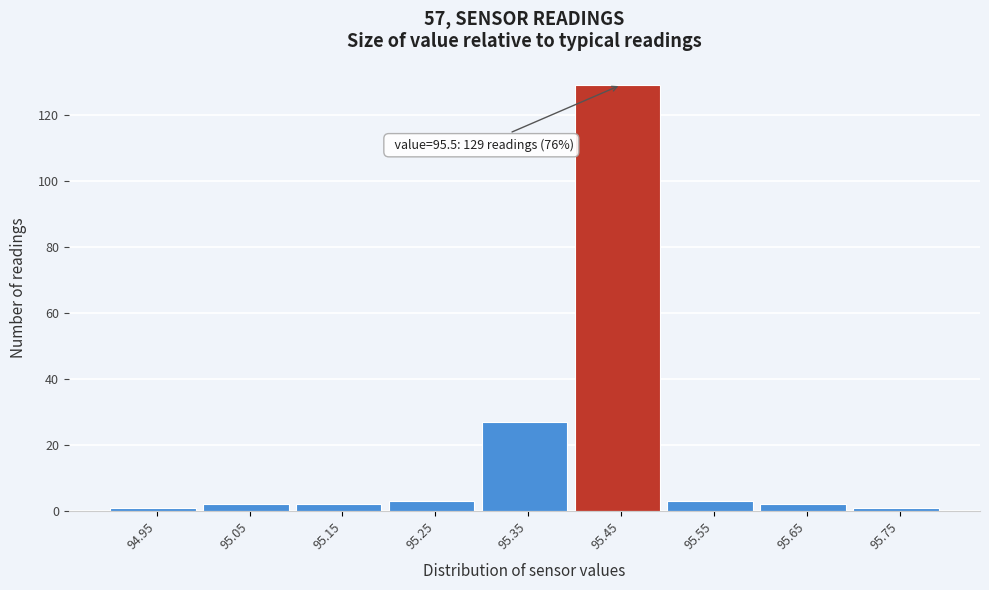

Reading left to right, extract all data points from this chart.

1	2	2	3	27	129	3	2	1